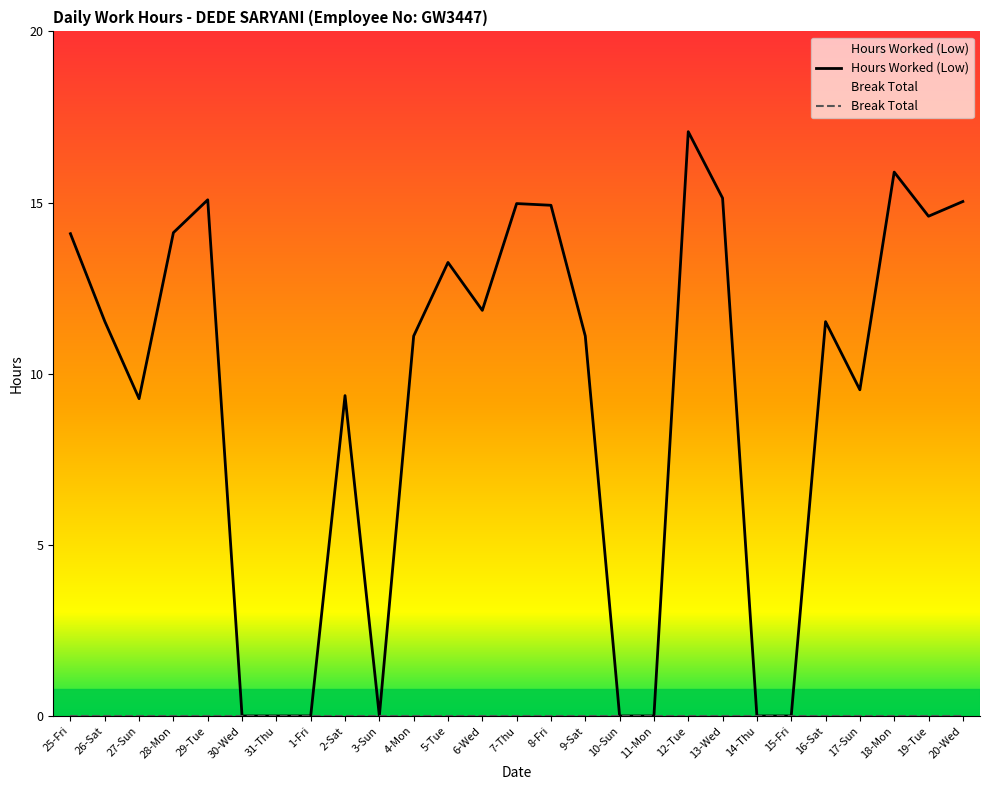

How many lines are shown in the chart?

2